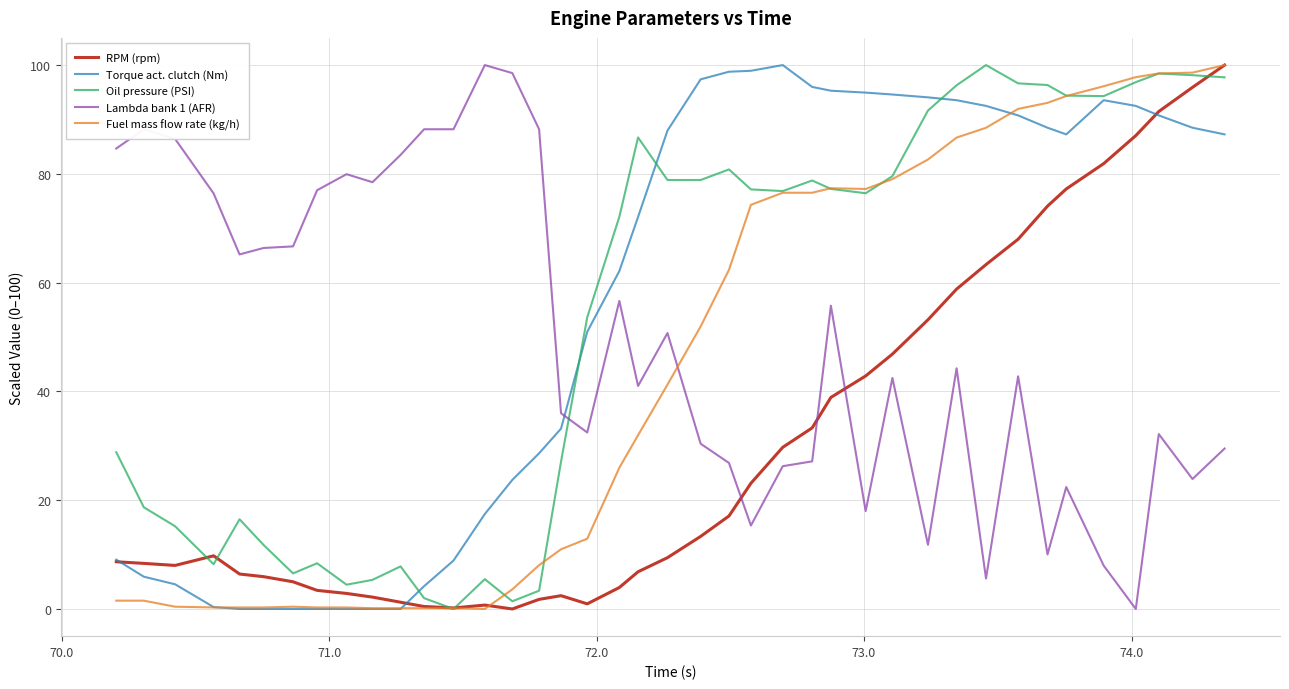

True or false: Oil pressure (PSI) and Lambda bank 1 (AFR) cross at least once.

True